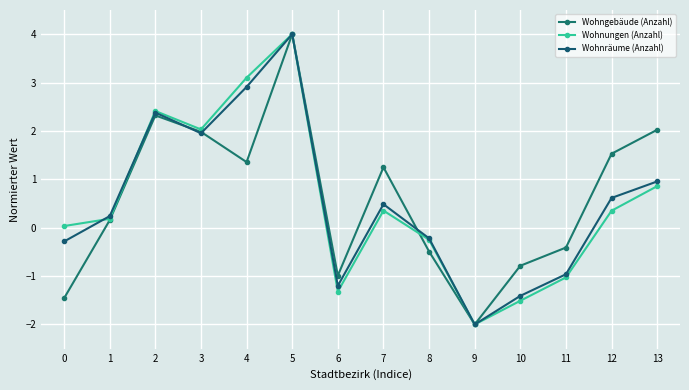

How many negative values does the Wohngebäude (Anzahl) series have?

6